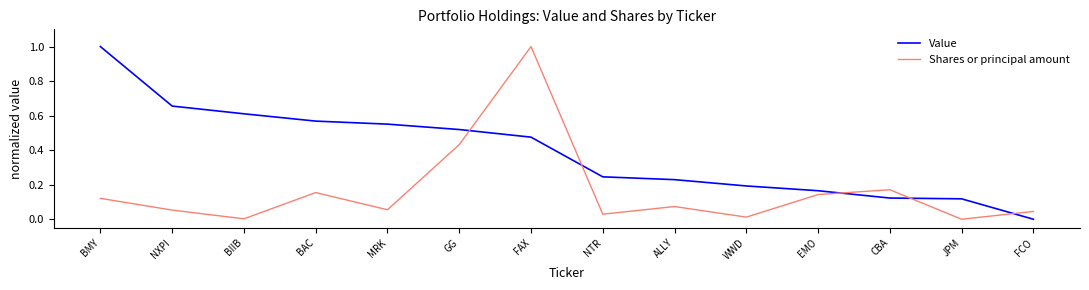

Rank the series by their average value, from lowest to highest.

Shares or principal amount, Value